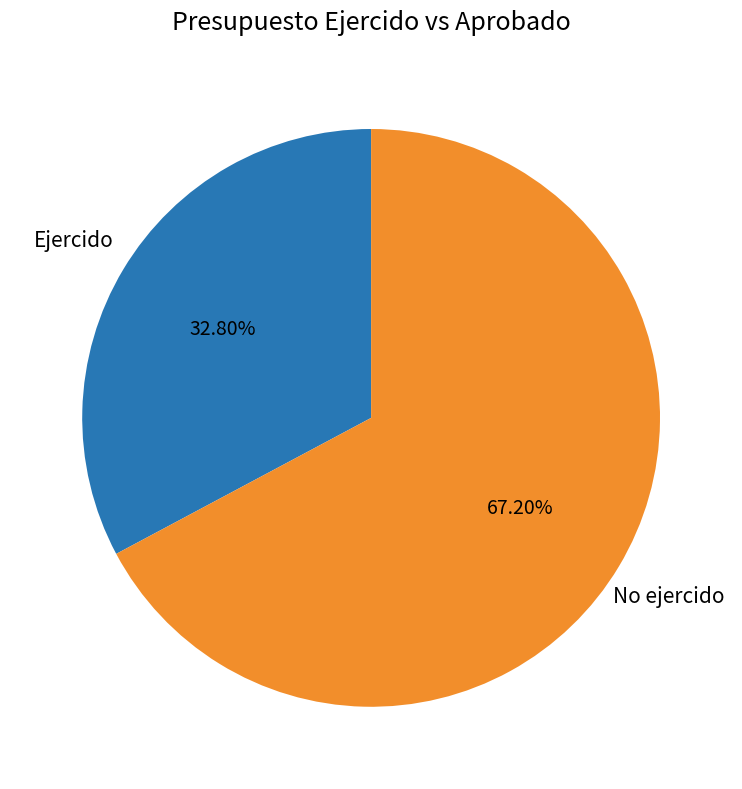

How many segments does this pie chart have?

2